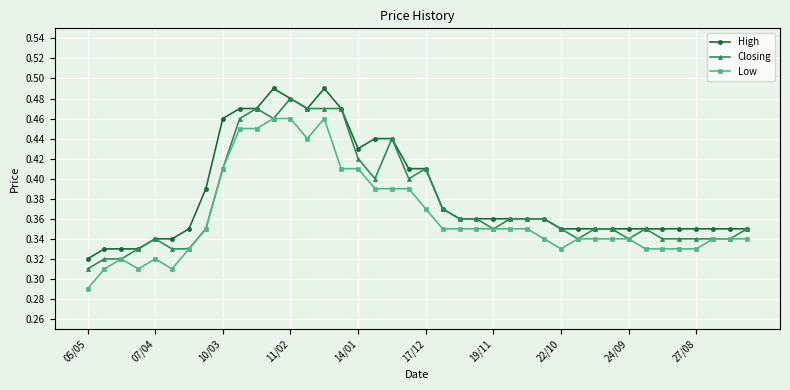

True or false: Low and High intersect in this chart.

False